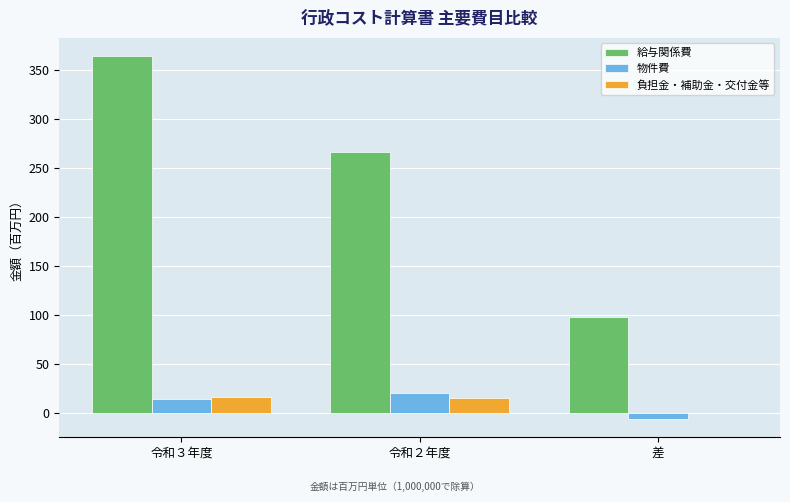

What are all the series names shown in the legend?

給与関係費, 物件費, 負担金・補助金・交付金等